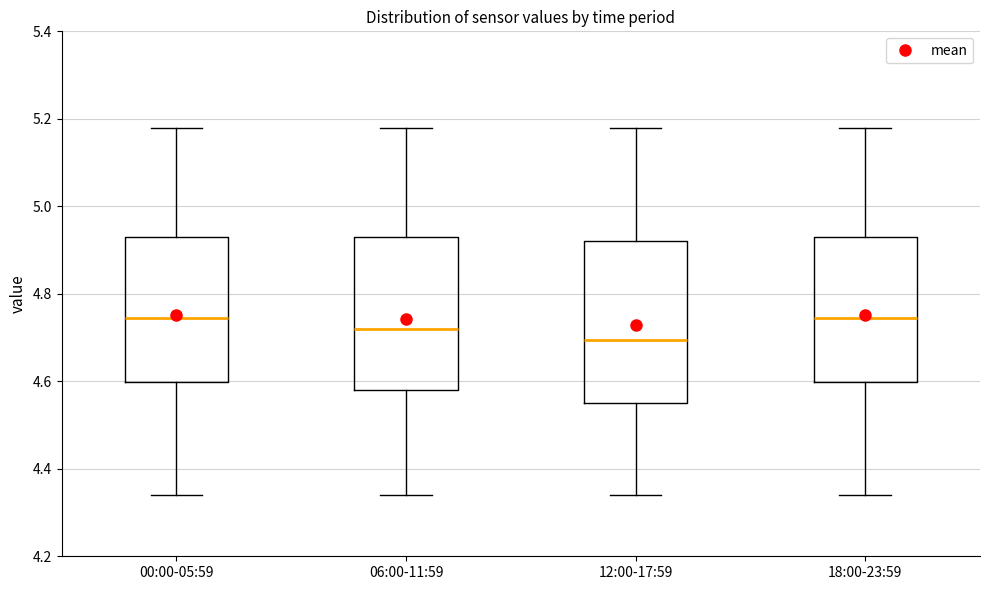

Reading left to right, transcribe this box plot: for each box, give where its median line is, the range the box spans, and where its two whiskers end, as read against the y-axis. The values are not printed on the chart, so give them approximately, as read against the axis.

00:00-05:59: median 4.74, box 4.60 to 4.94, whiskers 4.34 to 5.18
06:00-11:59: median 4.72, box 4.58 to 4.94, whiskers 4.34 to 5.18
12:00-17:59: median 4.70, box 4.56 to 4.92, whiskers 4.34 to 5.18
18:00-23:59: median 4.74, box 4.60 to 4.94, whiskers 4.34 to 5.18